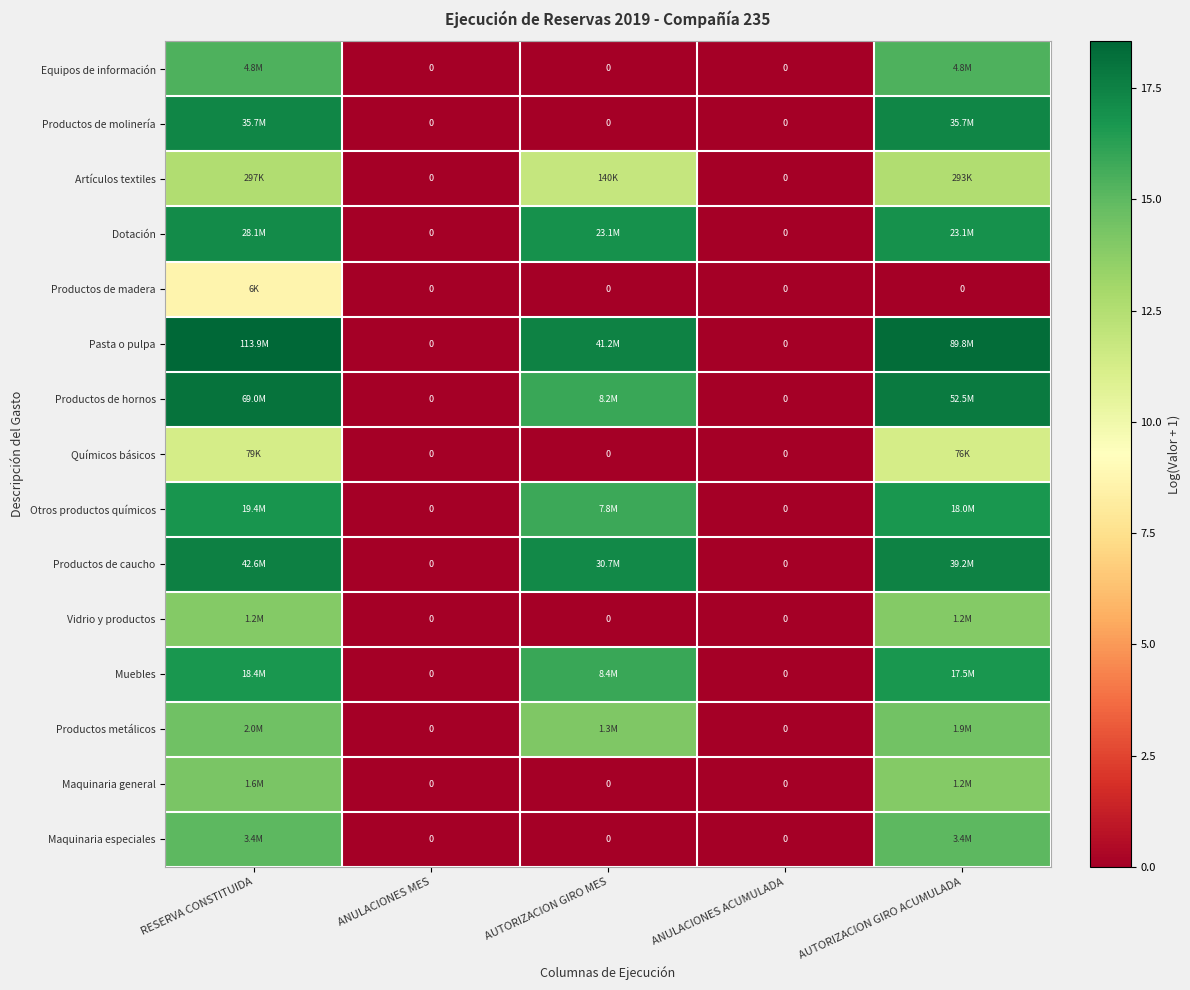

At which category is the sum across all series the highest?

RESERVA CONSTITUIDA